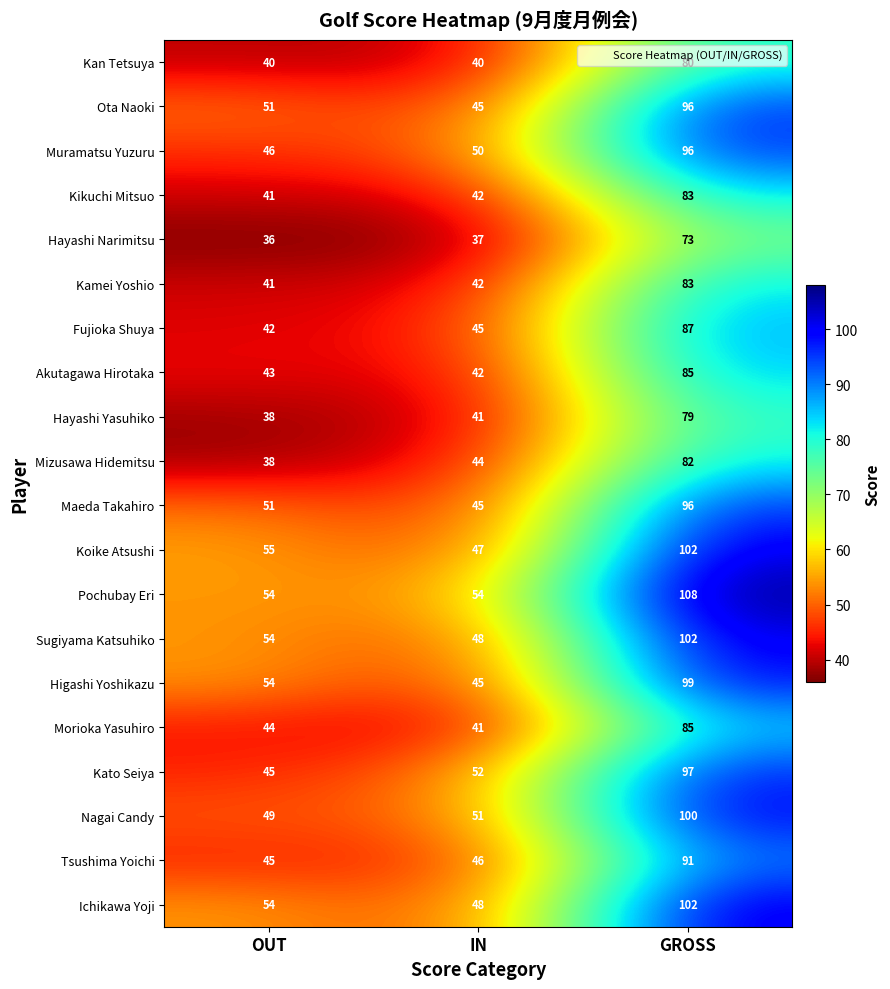

Which series has the largest range (max minus min)?

Koike Atsushi